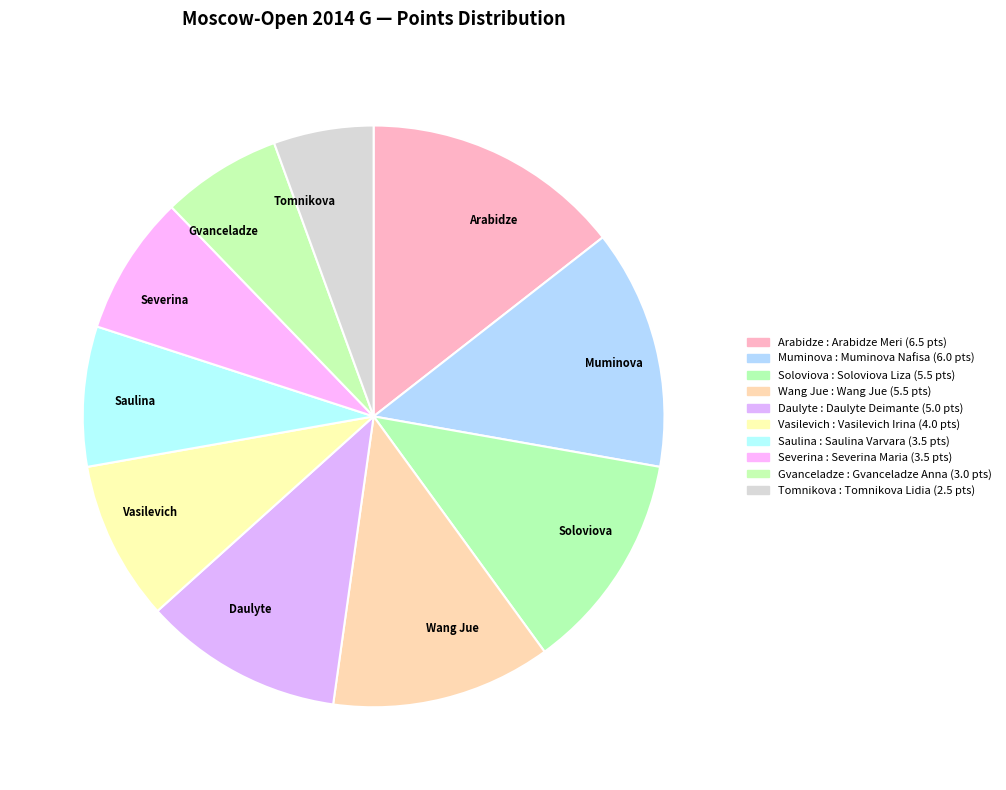

Which has a higher value, Saulina or Daulyte?

Daulyte